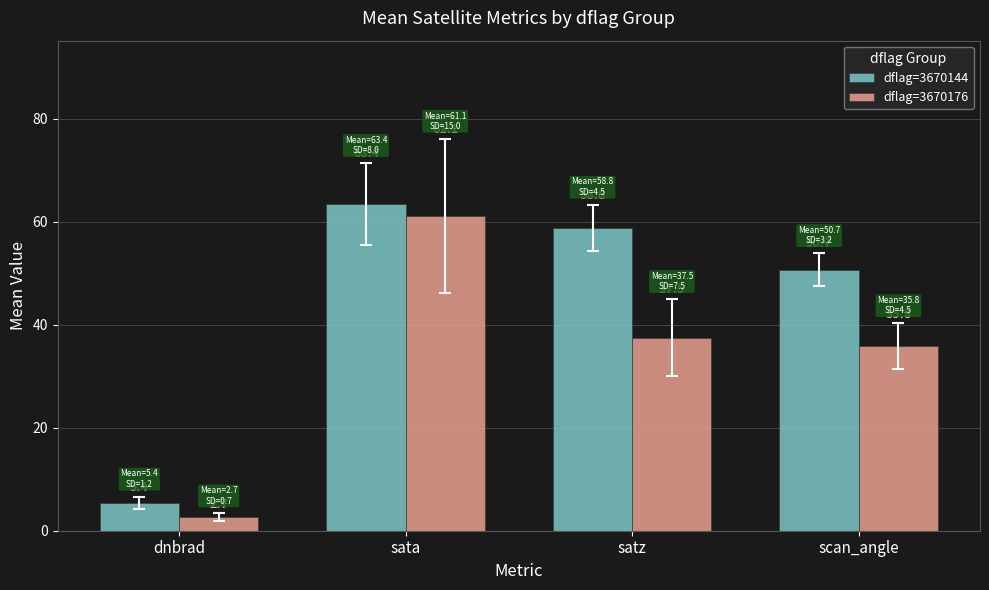

Rank the series by their maximum value, from lowest to highest.

dflag=3670176, dflag=3670144